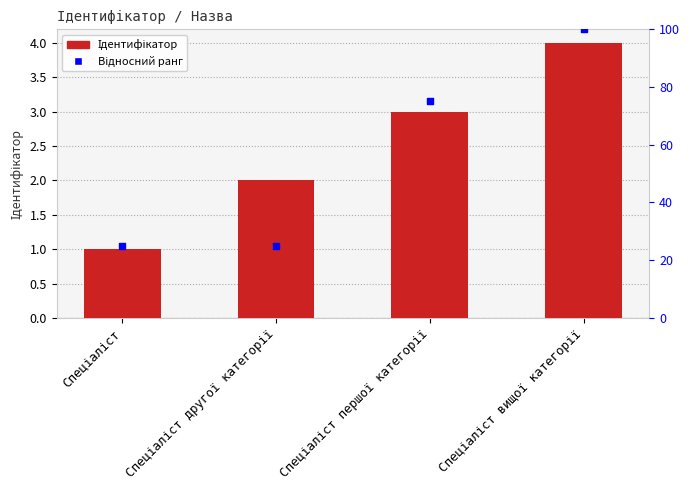

Which series contains the lowest Y value?

Ідентифікатор